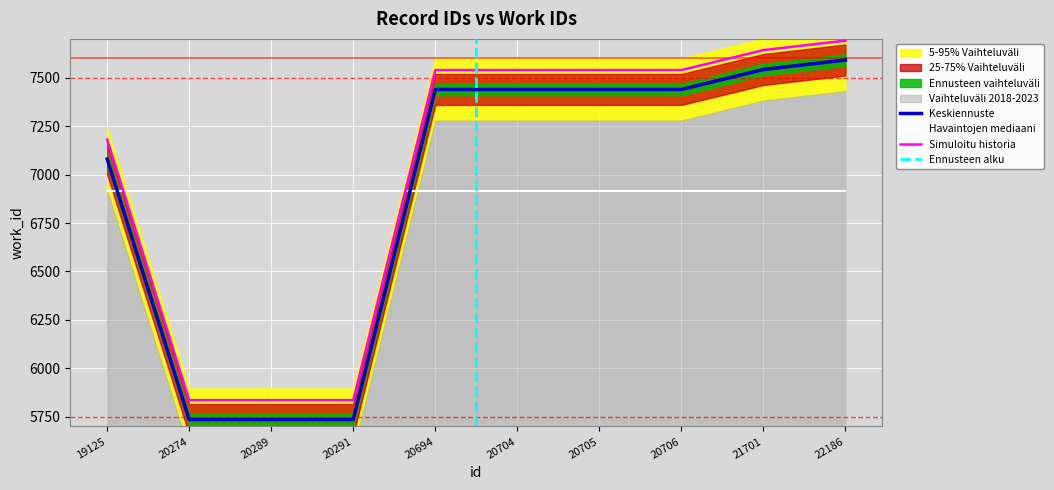

At which category does the chart reach its peak across all series?

22186